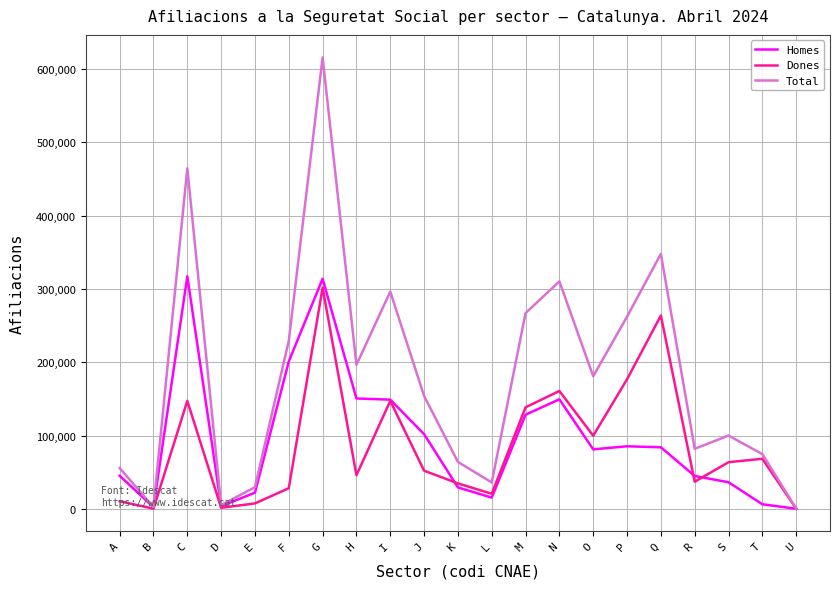

What is the sum of all Homes values?

1968230